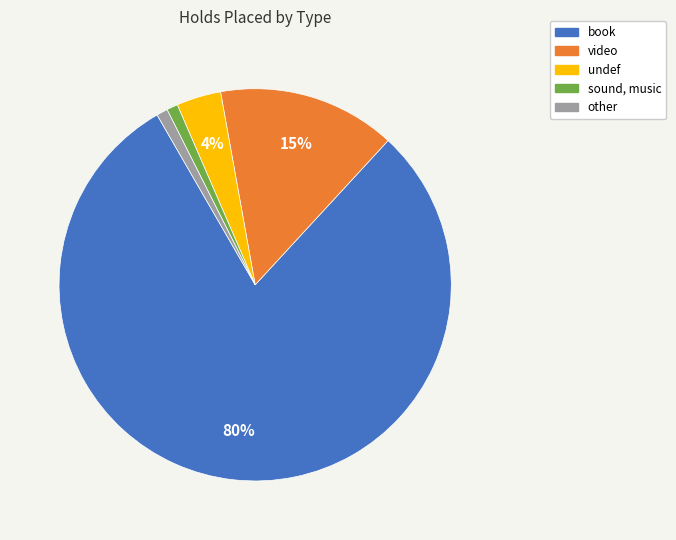

Is there any slice that represents more than half of the pie?

Yes